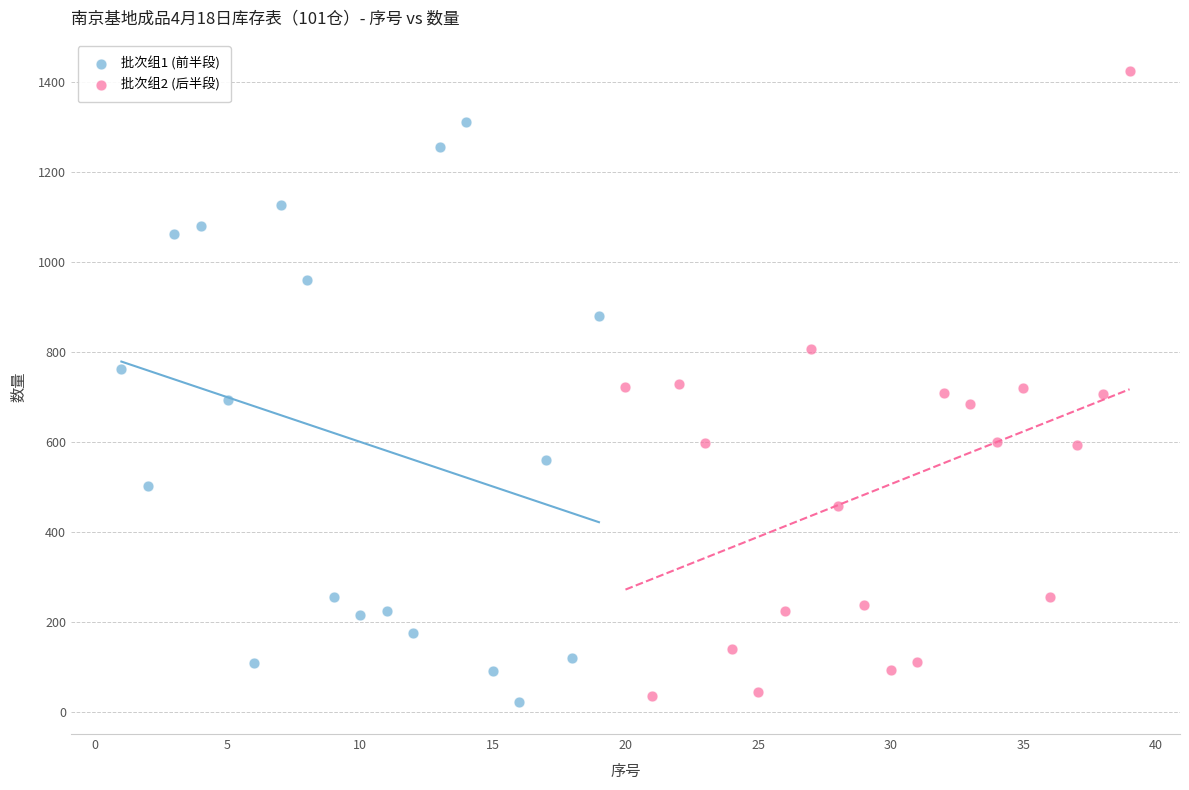

Which series contains the lowest Y value?

批次组1 (前半段)